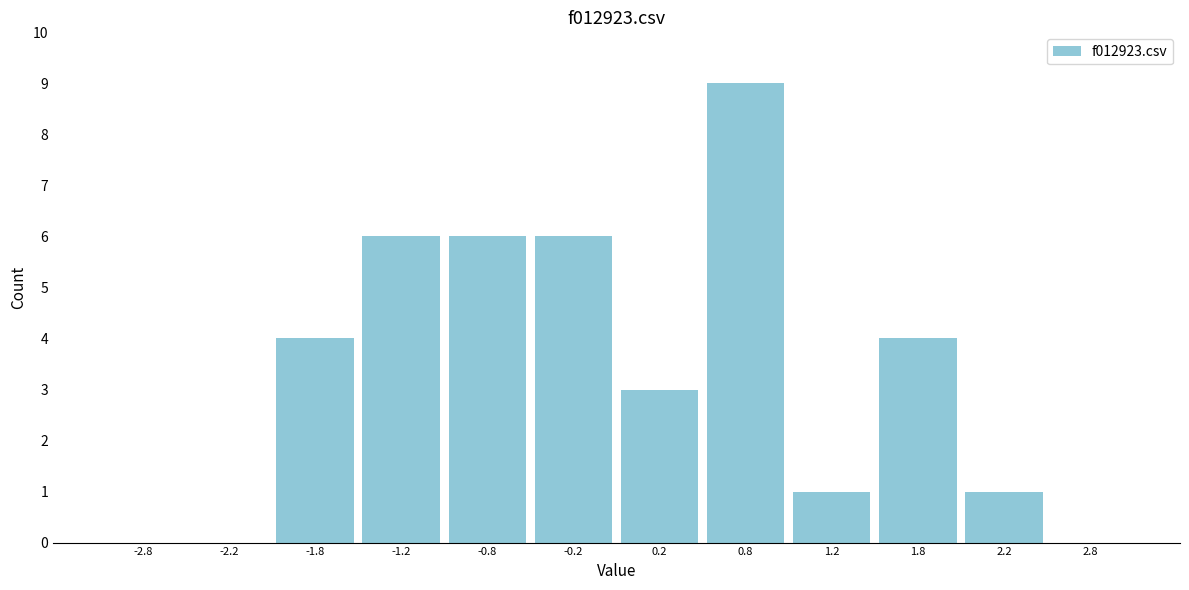

Reading left to right, list every bar in this chart as the range it spans on the x-axis followed by its height. The values are not printed on the chart, so give them approximately, as read against the axis.

-3.0 to -2.5: 0
-2.5 to -2.0: 0
-2.0 to -1.5: 4
-1.5 to -1.0: 6
-1.0 to -0.5: 6
-0.5 to 0.0: 6
0.0 to 0.5: 3
0.5 to 1.0: 9
1.0 to 1.5: 1
1.5 to 2.0: 4
2.0 to 2.5: 1
2.5 to 3.0: 0